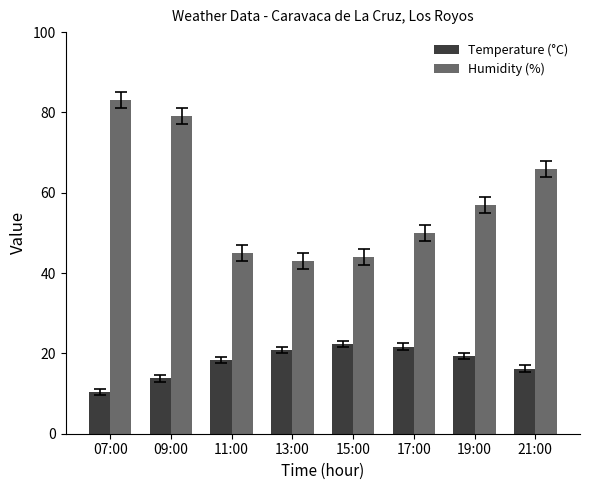

Is the value of Humidity (%) at 07:00 greater than the value of Temperature (°C) at 17:00?

Yes